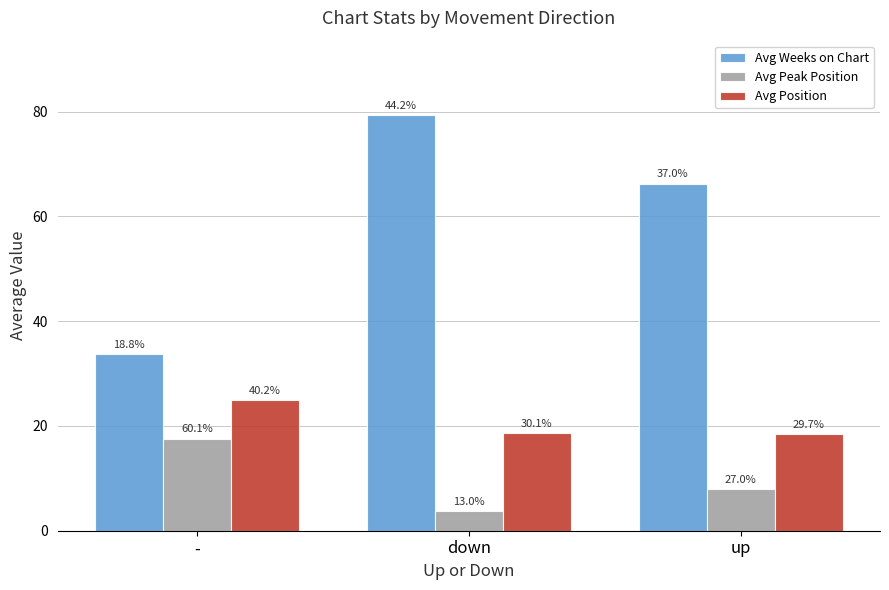

Are the bars grouped side by side (vs. stacked)?

Yes